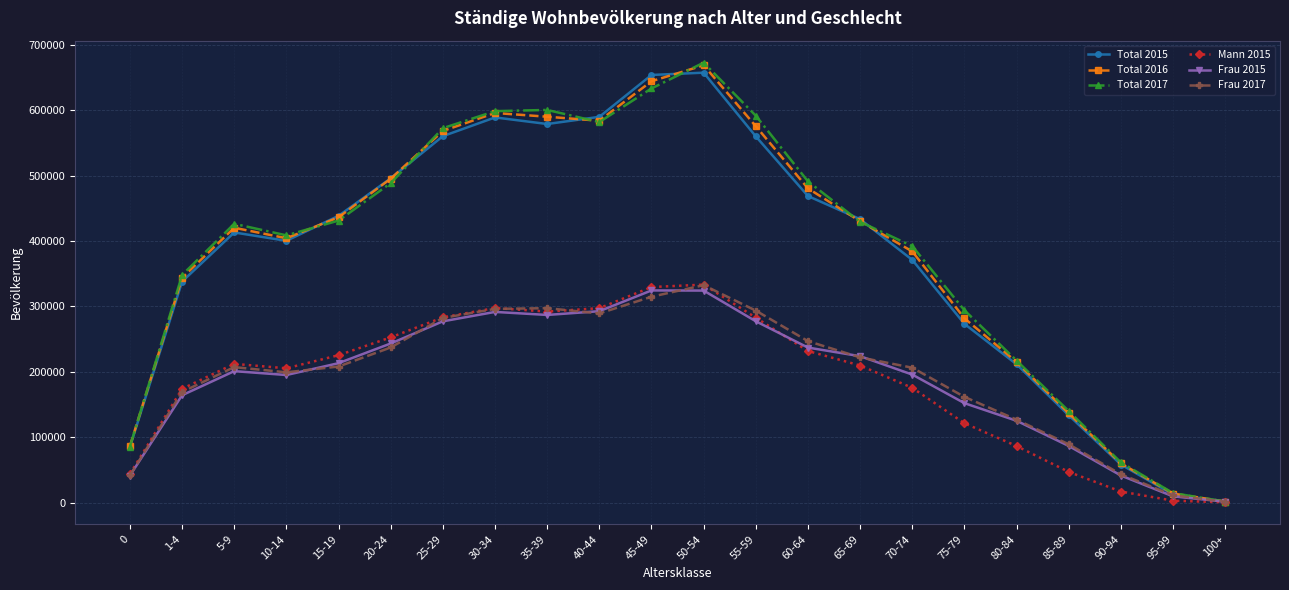

At which category does Total 2017 reach its first local peak?

5-9